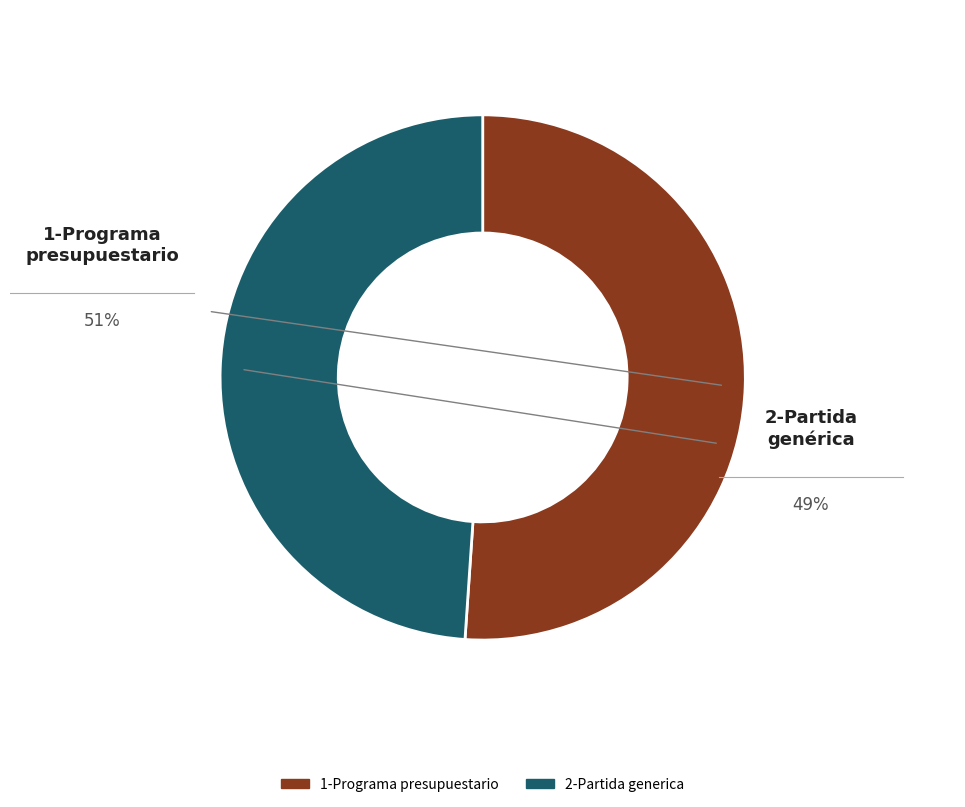

To the nearest percent, what is the difference between the 1-Programa presupuestario and 2-Partida generica slice percentages?

2%